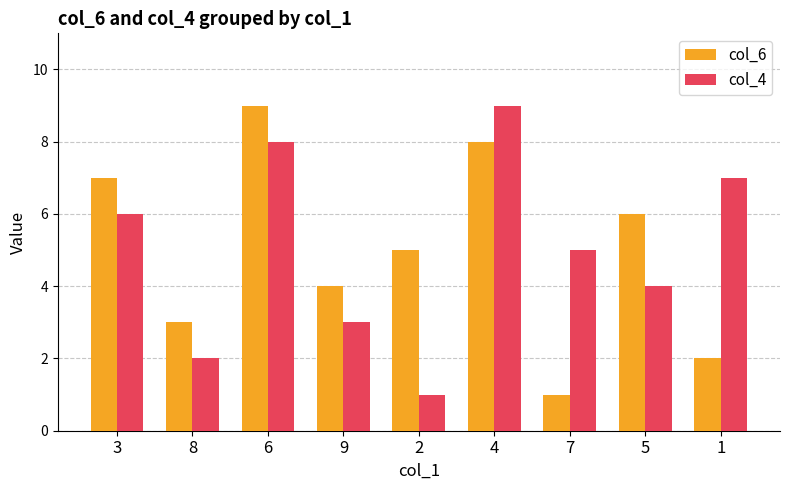

True or false: col_4 has a value of 2 at 8.

True